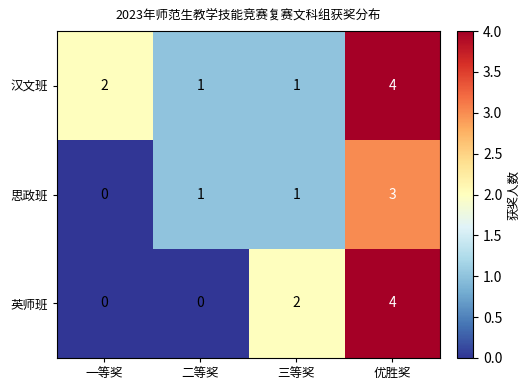

How many values in 思政班 are above zero?

3